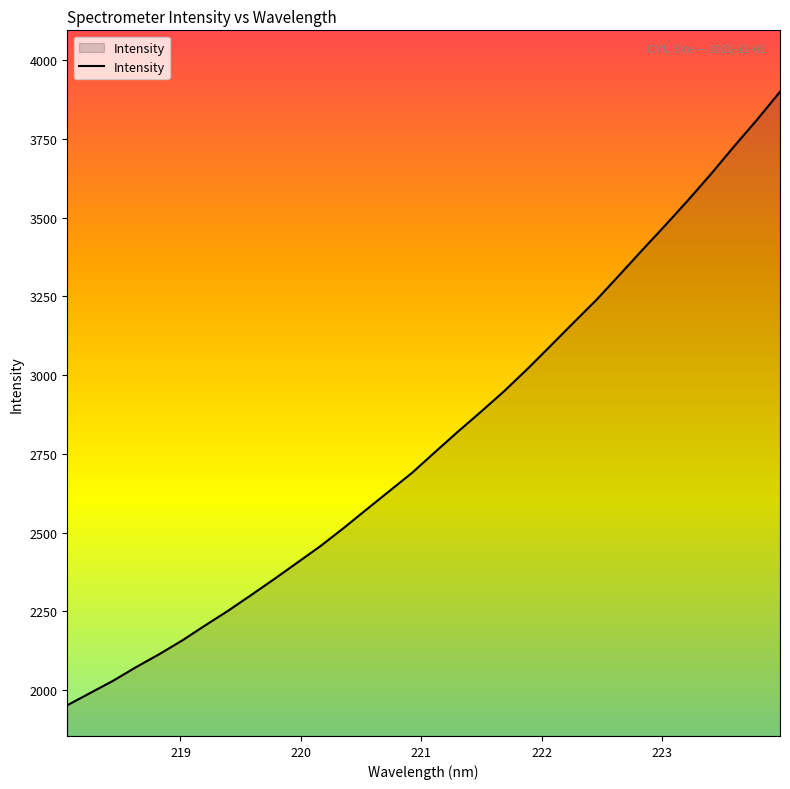

What is the maximum value shown in the chart?

3899.3